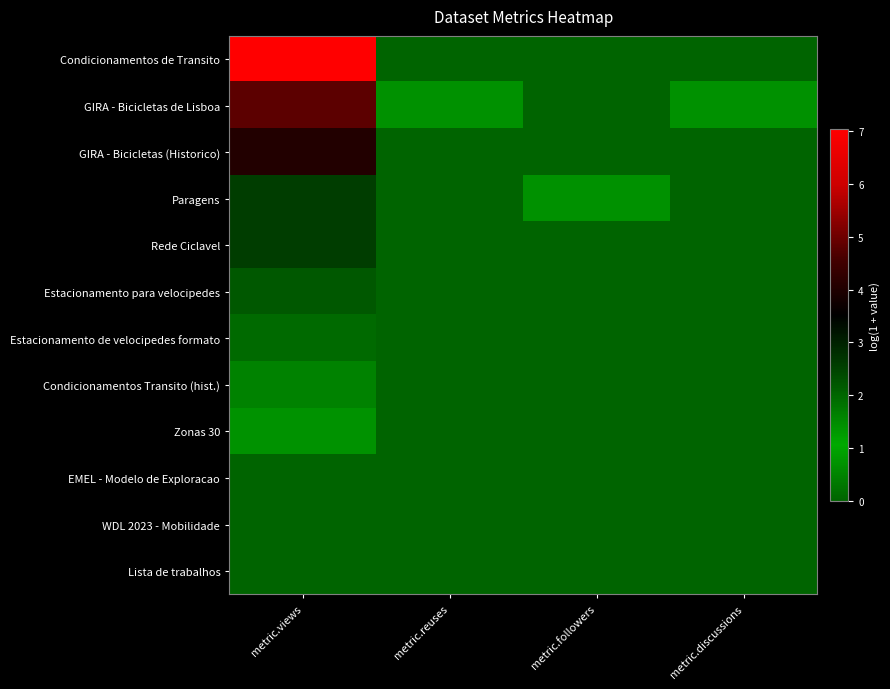

Which has a higher value, metric.reuses or metric.discussions?

metric.reuses